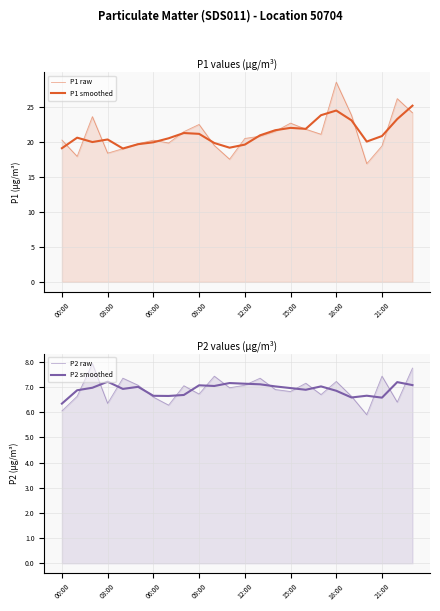

How many lines are shown in the chart?

4